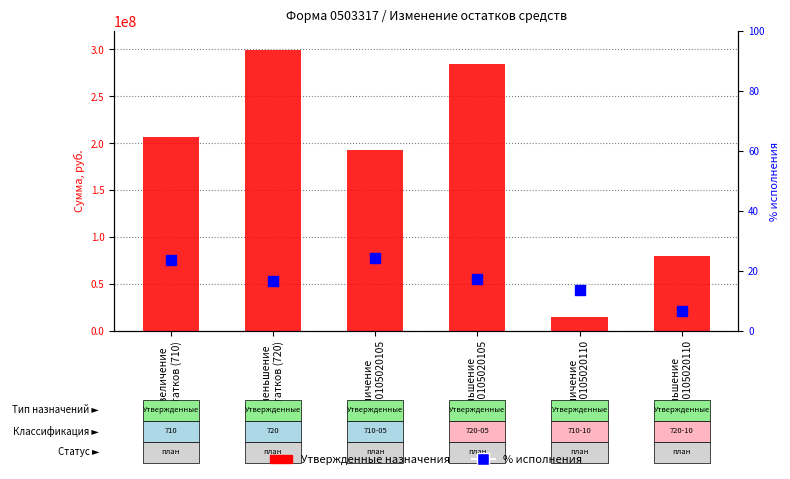

At how many categories does at least one series exceed 293736263?

1